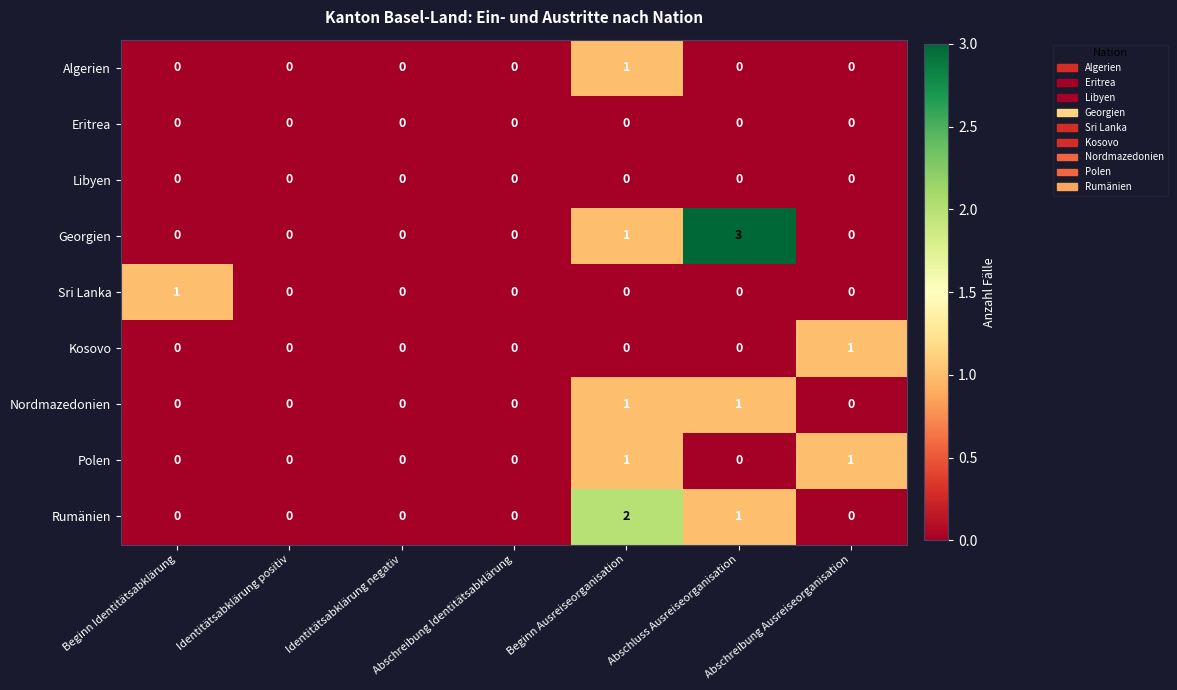

The Kosovo series shows 0 at Identitätsabklärung positiv. True or false?

True